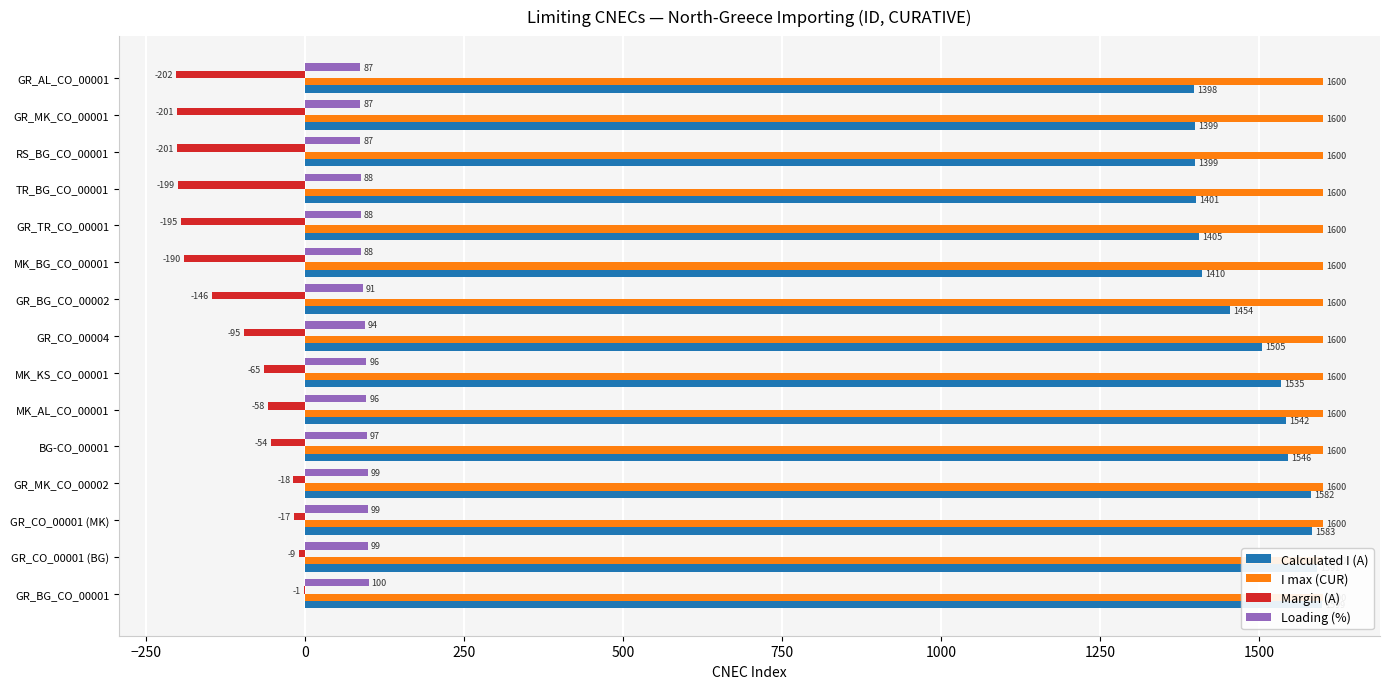

What are all the series names shown in the legend?

Calculated I (A), I max (CUR), Margin (A), Loading (%)